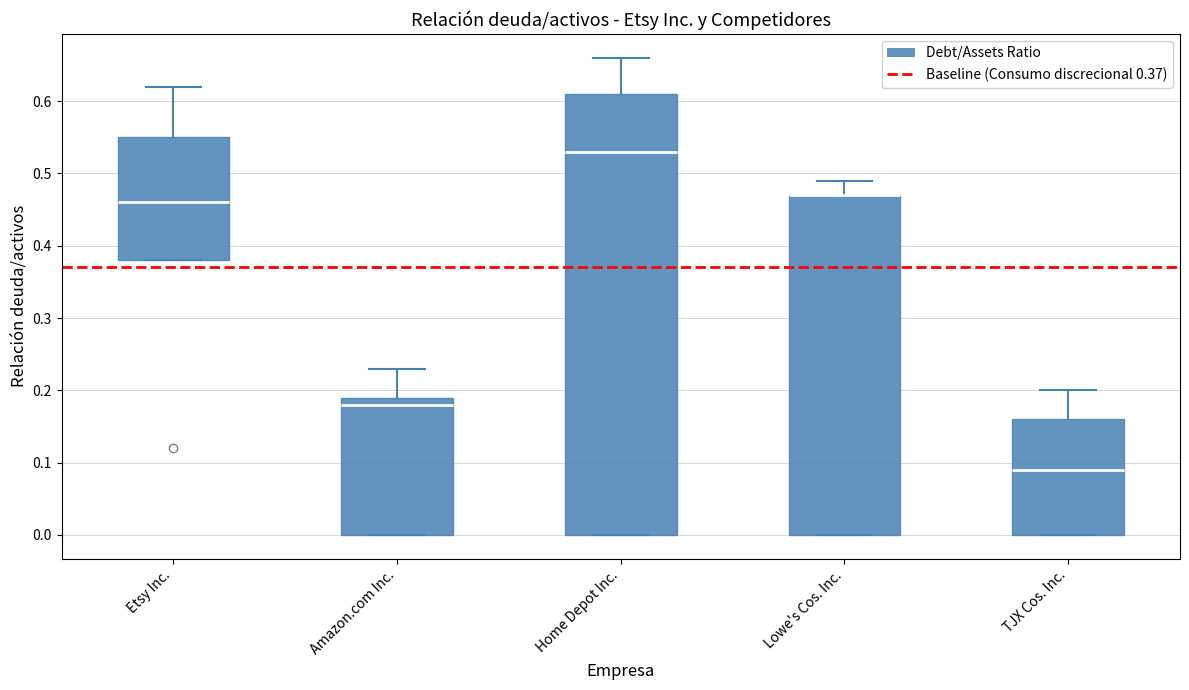

Reading left to right, transcribe this box plot: for each box, give where its median line is, the range the box spans, and where its two whiskers end, as read against the y-axis. The values are not printed on the chart, so give them approximately, as read against the axis.

Etsy Inc.: median 0.46, box 0.38 to 0.55, whiskers 0.38 to 0.62
Amazon.com Inc.: median 0.18, box 0.00 to 0.19, whiskers 0.00 to 0.23
Home Depot Inc.: median 0.53, box 0.00 to 0.61, whiskers 0.00 to 0.66
Lowe's Cos. Inc.: median 0.47 (drawn on the box's upper edge), box 0.00 to 0.47, whiskers 0.00 to 0.49
TJX Cos. Inc.: median 0.09, box 0.00 to 0.16, whiskers 0.00 to 0.20